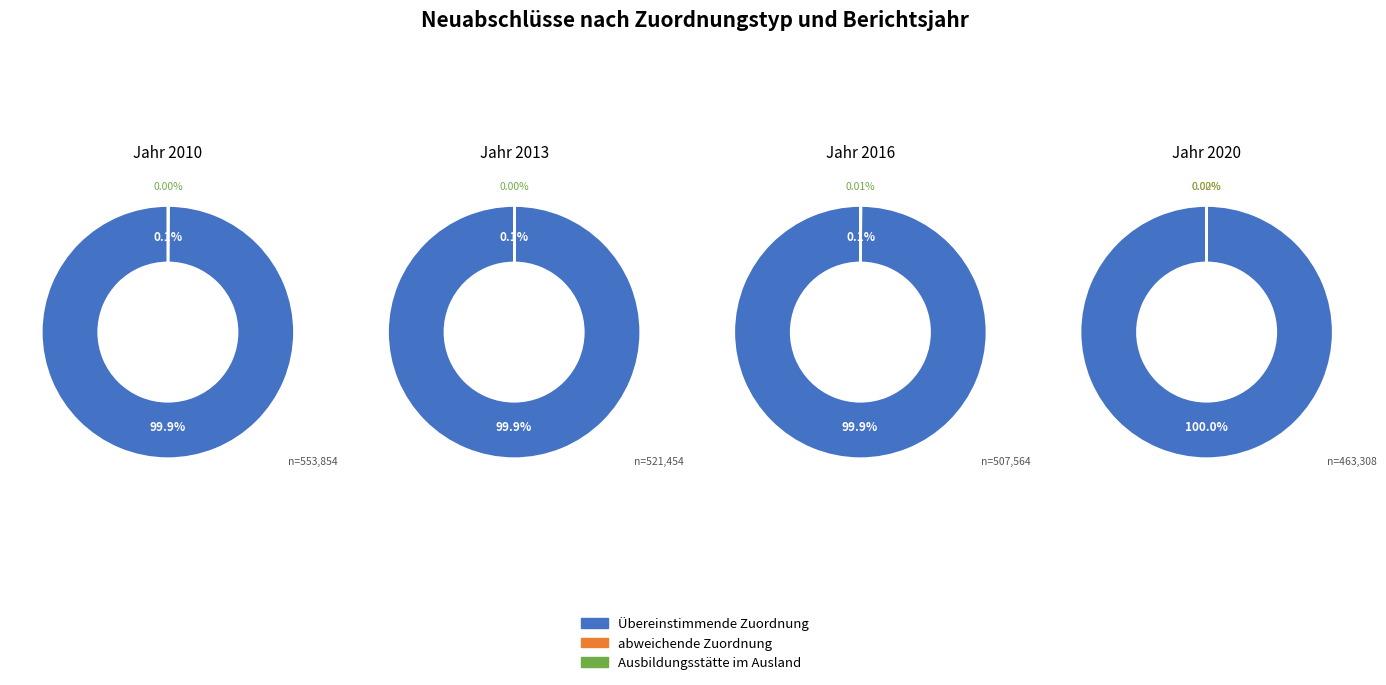

Is it true that 2018 is 1% of the pie?

False